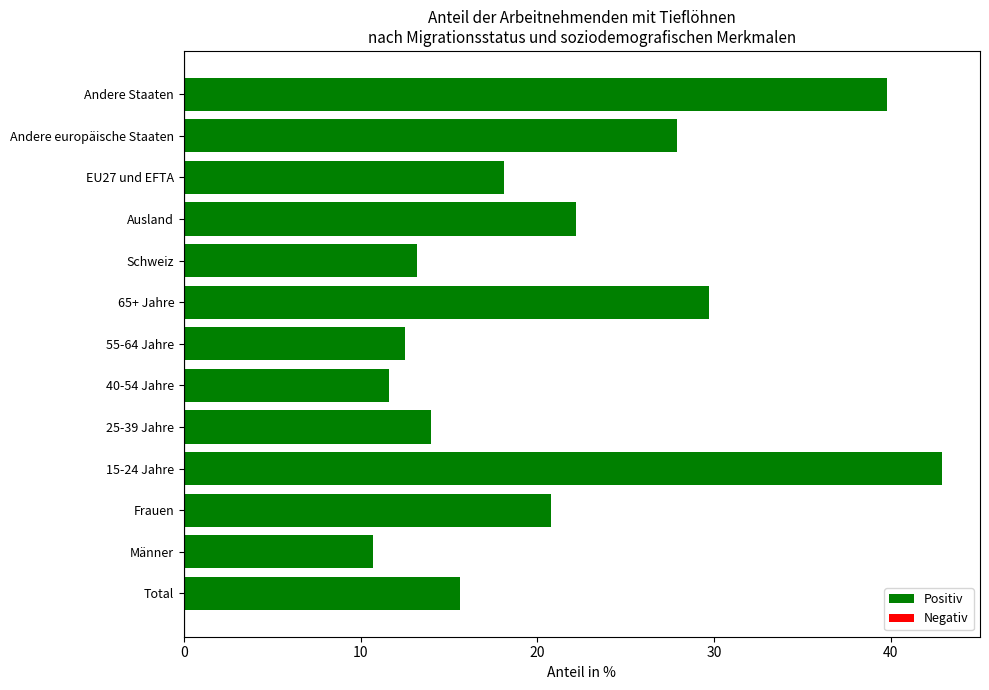

How many distinct data groups are displayed?

1